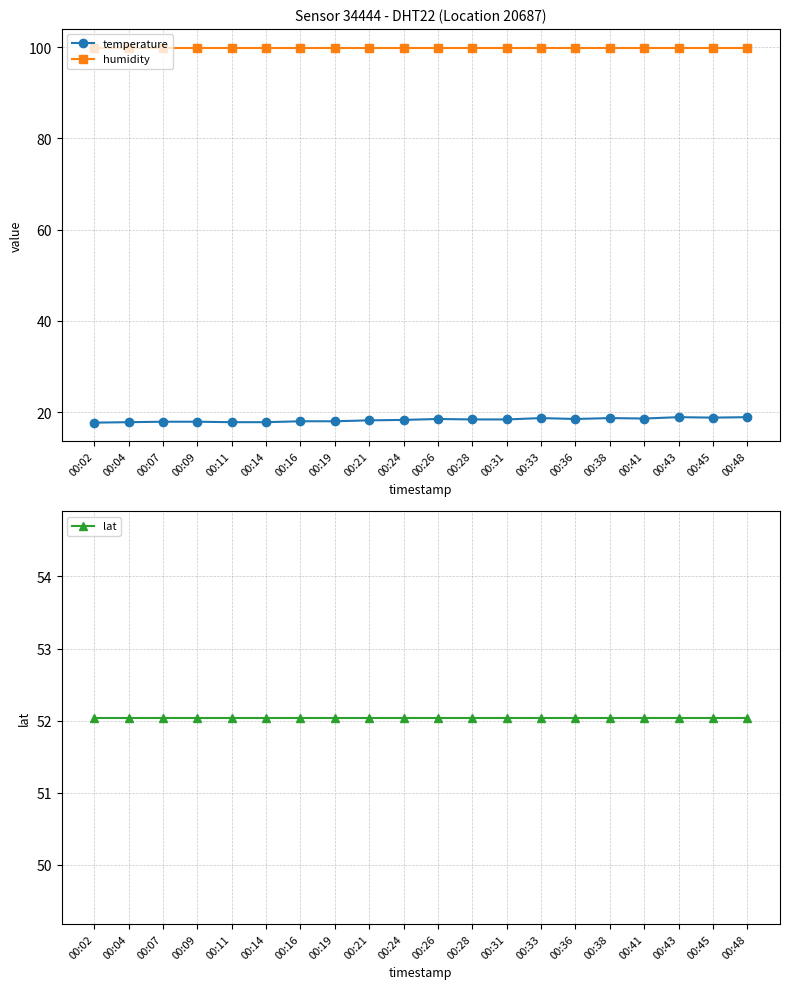

List the series in order of their peak value, highest first.

humidity, lat, temperature